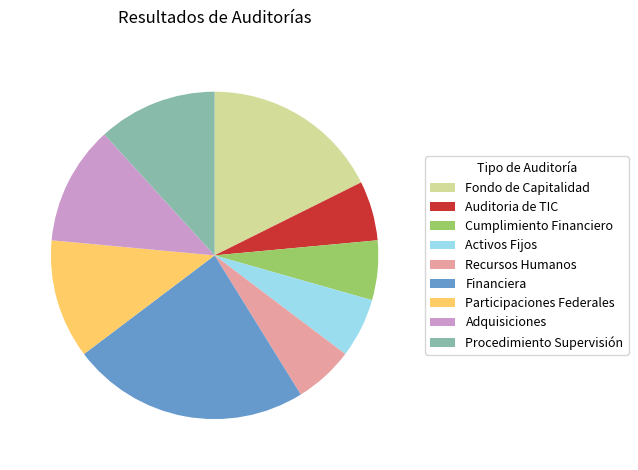

Does Fondo de Capitalidad represent more than half of the total?

No